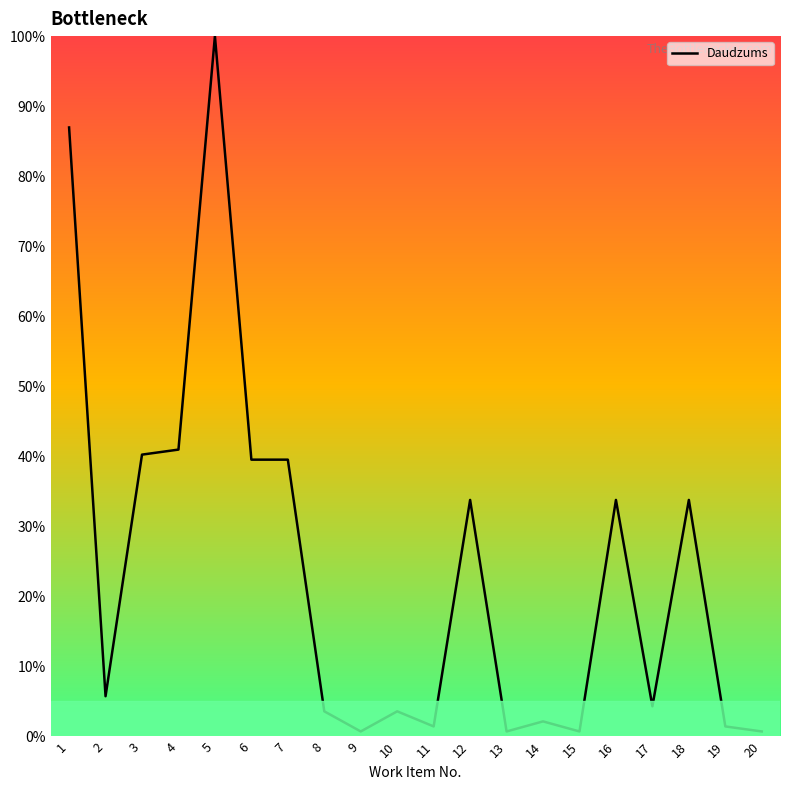

Between 15 and 10, which is larger?

10